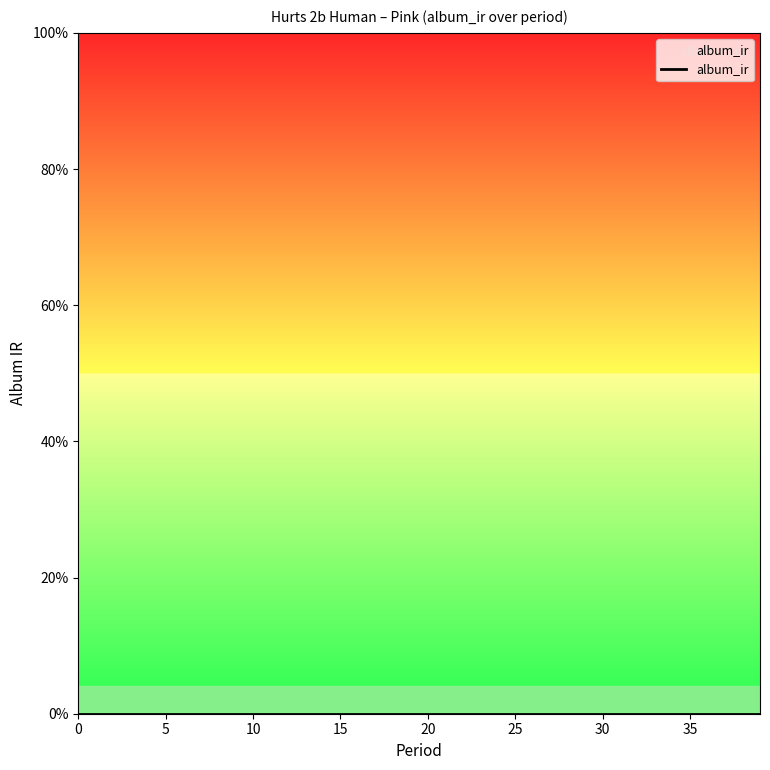

How many period values are between 10 and 30?

5